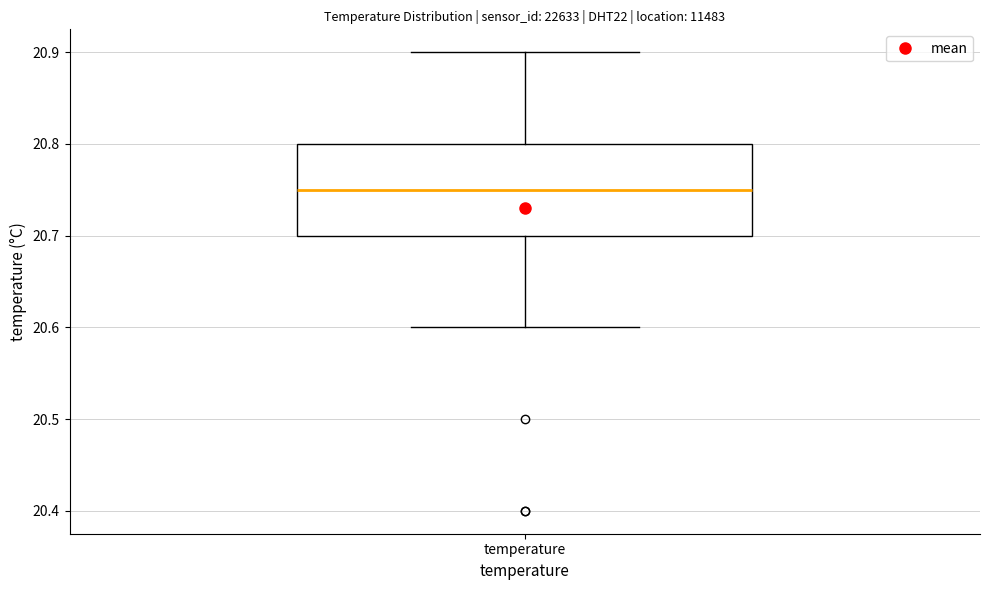

Transcribe this box plot: give where the median line is, the range the box spans, and where the two whiskers end, as read against the y-axis. The values are not printed on the chart, so give them approximately, as read against the axis.

median 20.75, box 20.70 to 20.80, whiskers 20.60 to 20.90